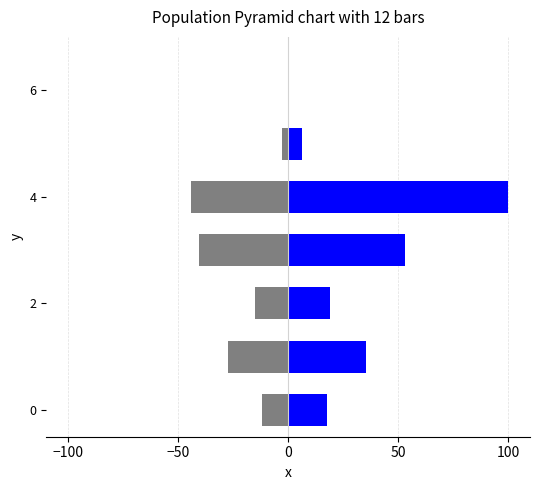

Reading left to right, extract all data points from this chart.

Ja: 17.6	35.6	19.2	53.2	100.0	6.3
Nein: -11.8	-27.2	-14.8	-40.6	-44.3	-2.8